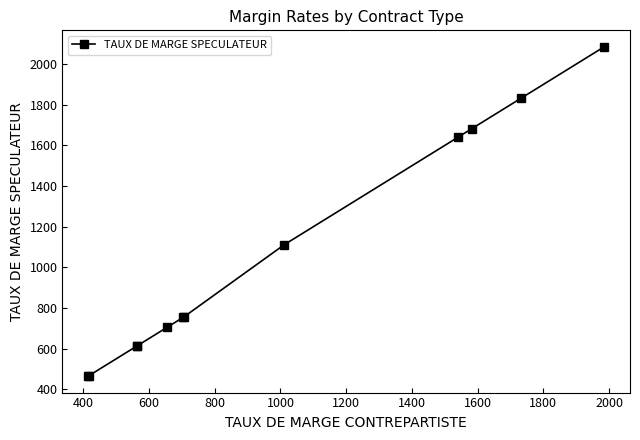

True or false: the data has more than 1 interior local peaks.

False